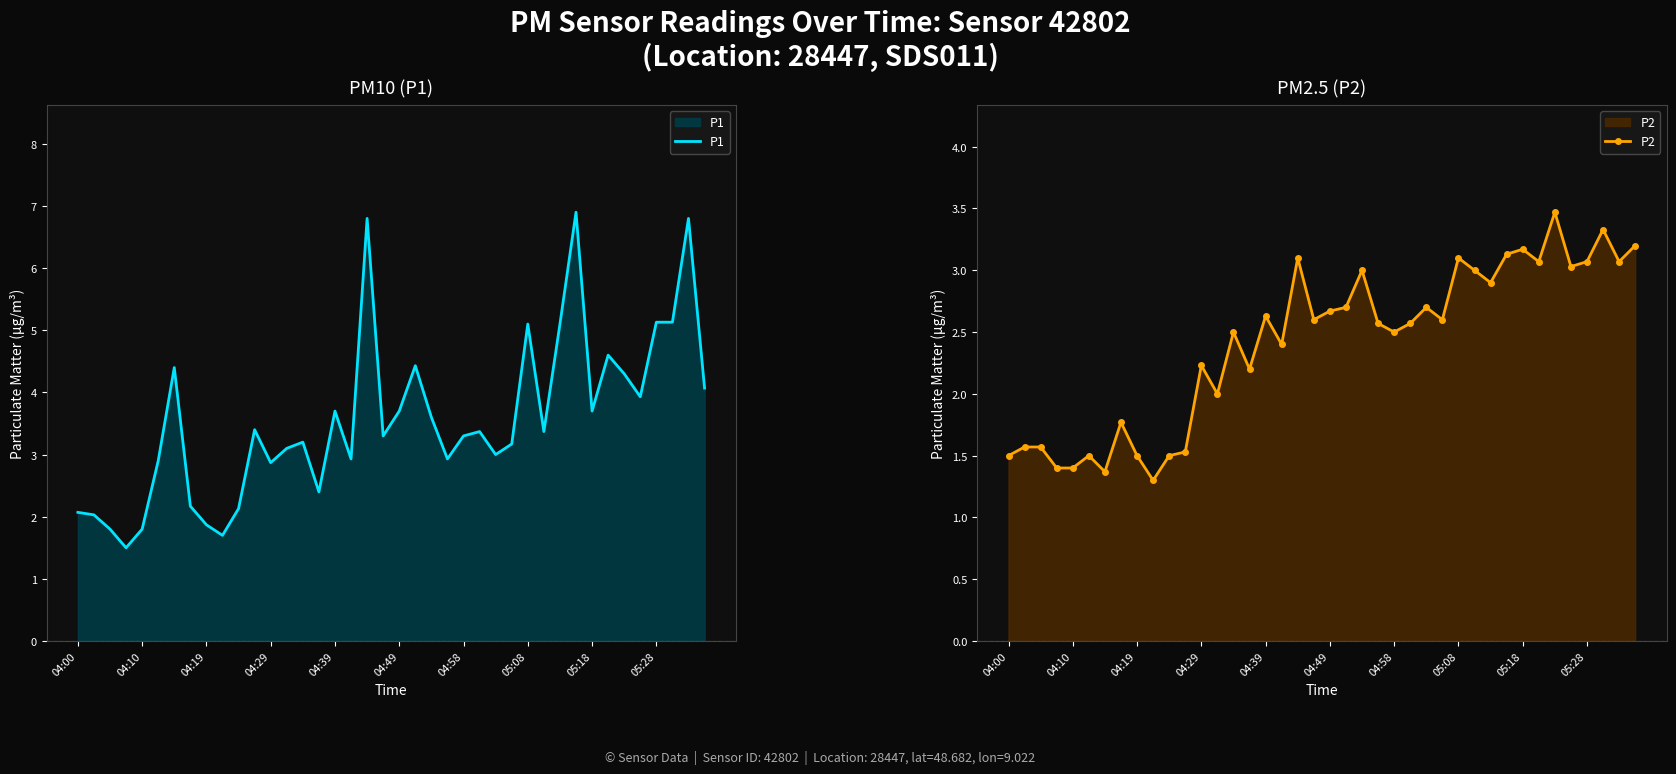

Which has a higher value, 31 or 12?

31